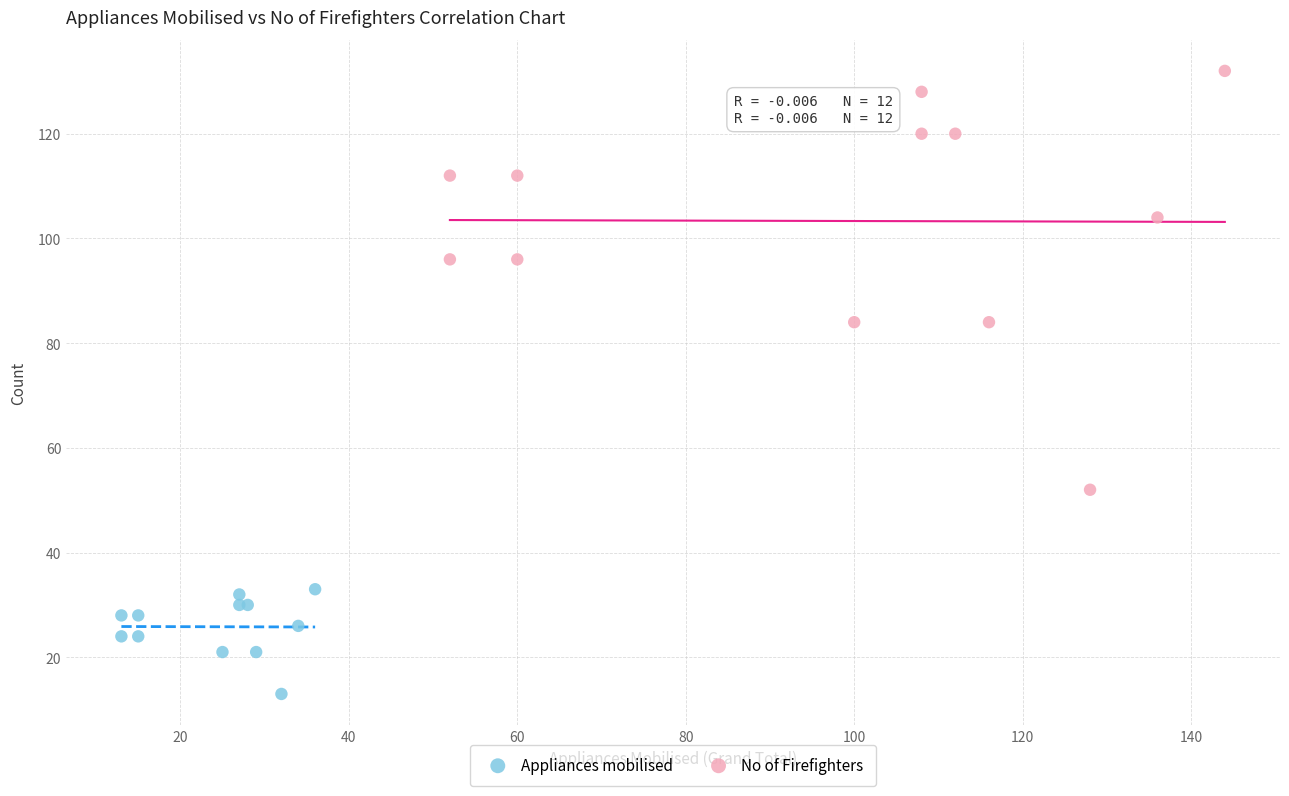

Which series has the largest Y range (max minus min)?

No of Firefighters